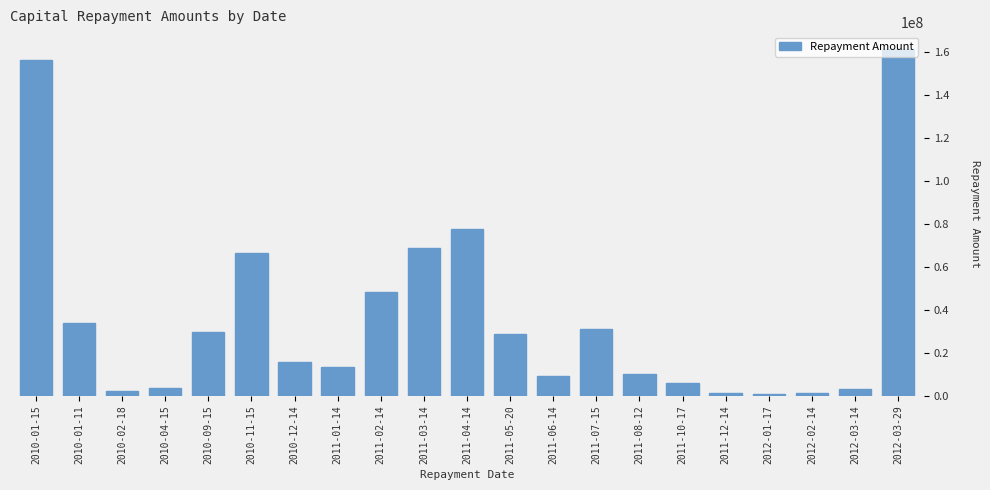

What is the sum of the values at 2012-03-29 and 2011-01-14?

175064596.1